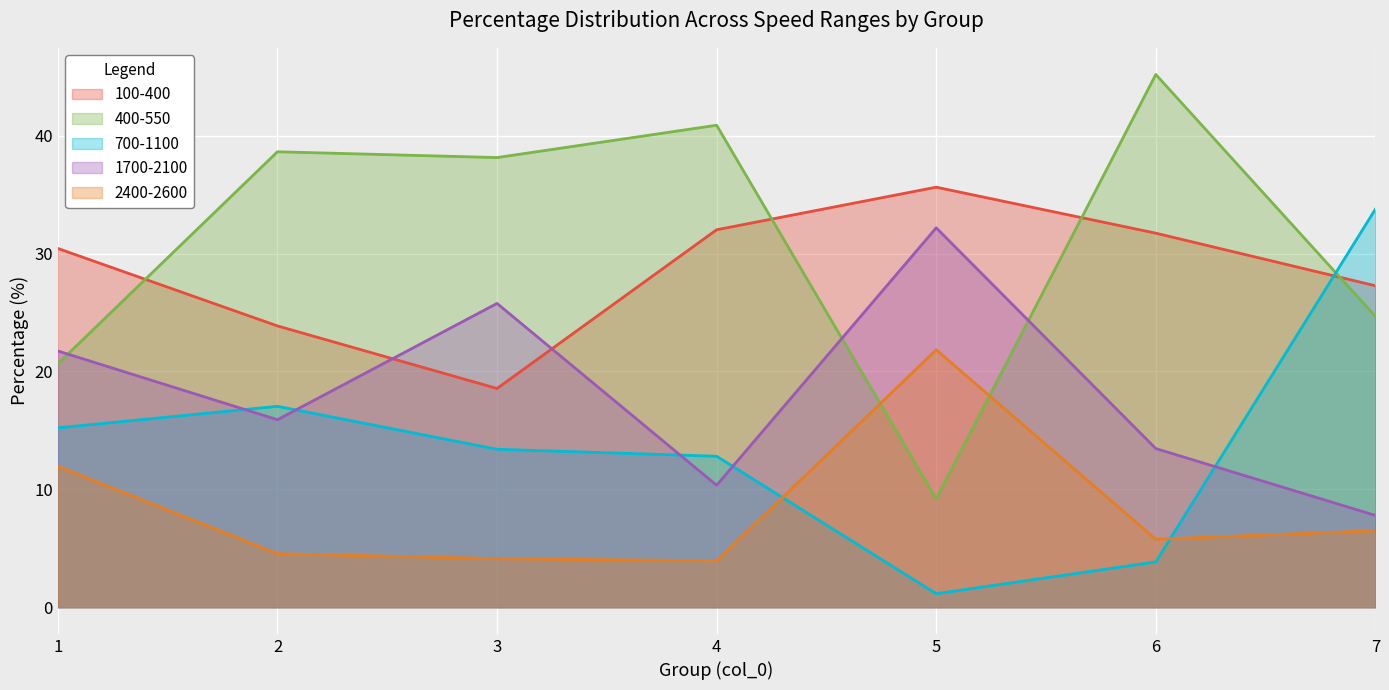

List the series in order of their peak value, highest first.

400-550, 100-400, 700-1100, 1700-2100, 2400-2600